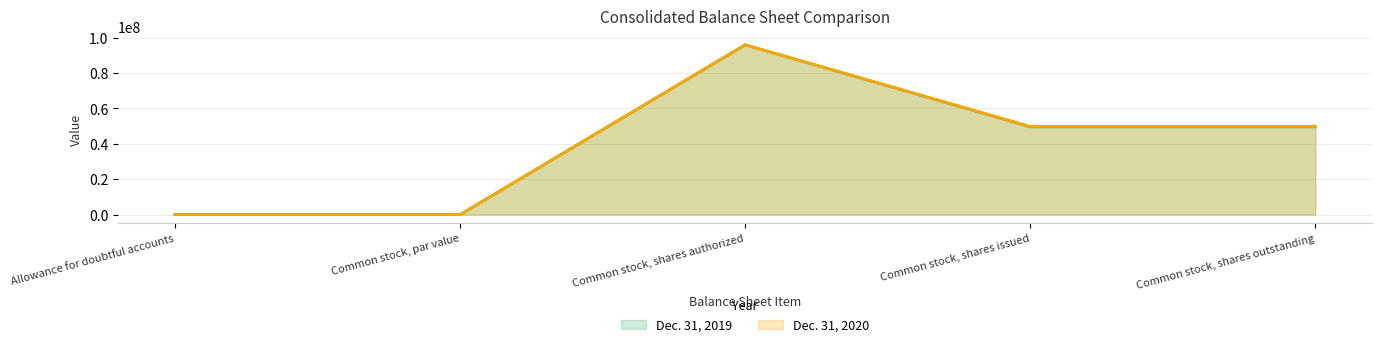

Rank the categories by Dec. 31, 2019 value from highest to lowest.

Common stock, shares authorized, Common stock, shares issued, Common stock, shares outstanding, Allowance for doubtful accounts, Common stock, par value